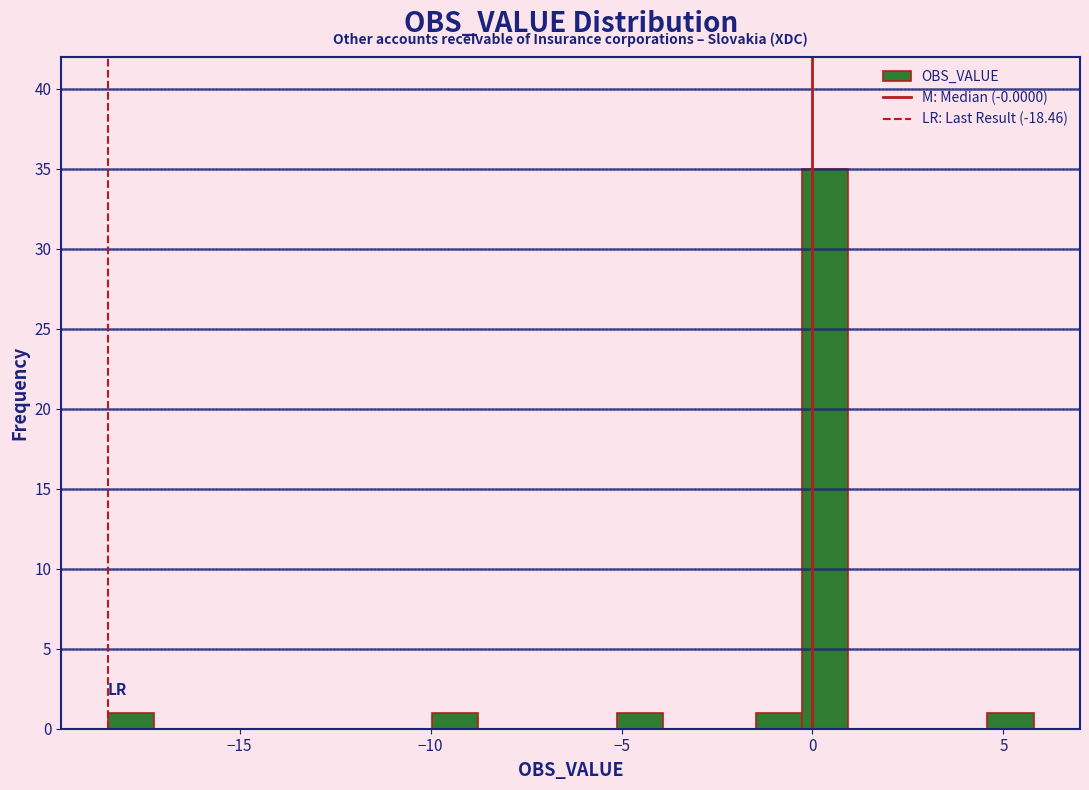

Around what value on the x-axis is the tallest bar? Give the approximate position of its centre, as read against the axis.

0.5